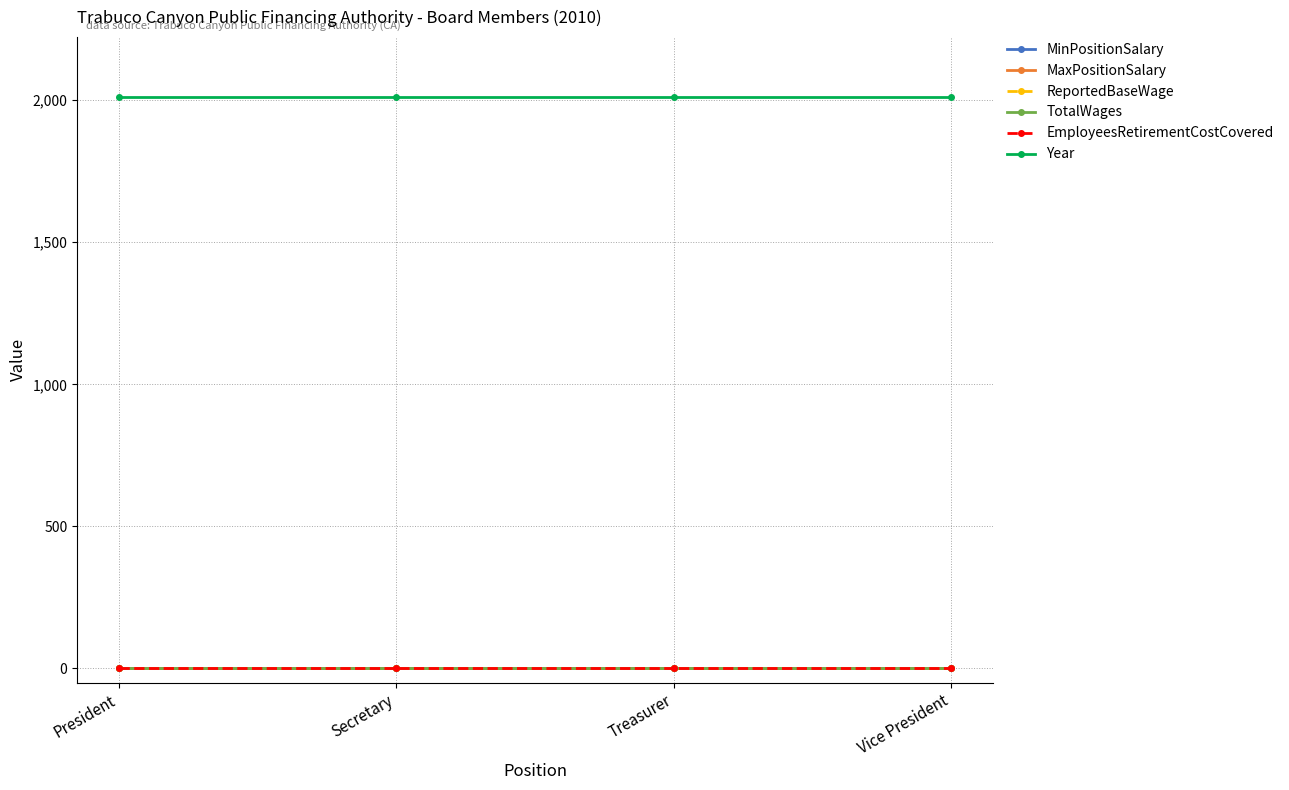

What position from the right is President?

4